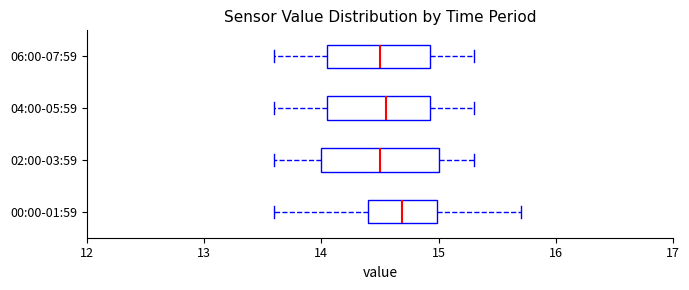

Reading bottom to top, transcribe this box plot: for each box, give where its median line is, the range the box spans, and where its two whiskers end, as read against the x-axis. The values are not printed on the chart, so give them approximately, as read against the axis.

00:00-01:59: median 14.7, box 14.4 to 15.0, whiskers 13.6 to 15.7
02:00-03:59: median 14.5, box 14.0 to 15.0, whiskers 13.6 to 15.3
04:00-05:59: median 14.6, box 14.1 to 14.9, whiskers 13.6 to 15.3
06:00-07:59: median 14.5, box 14.1 to 14.9, whiskers 13.6 to 15.3